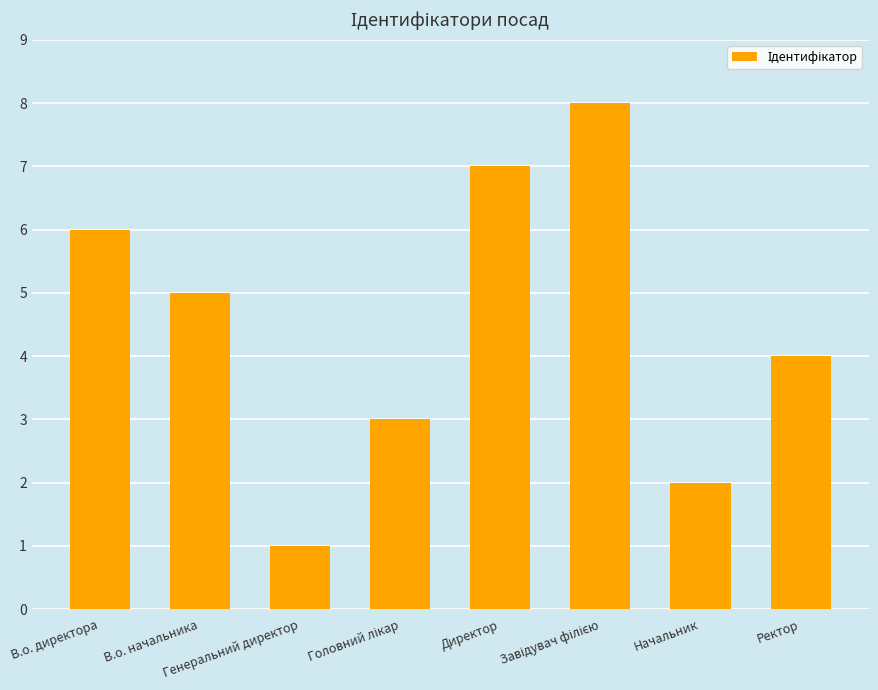

What is the sum of all values?

36